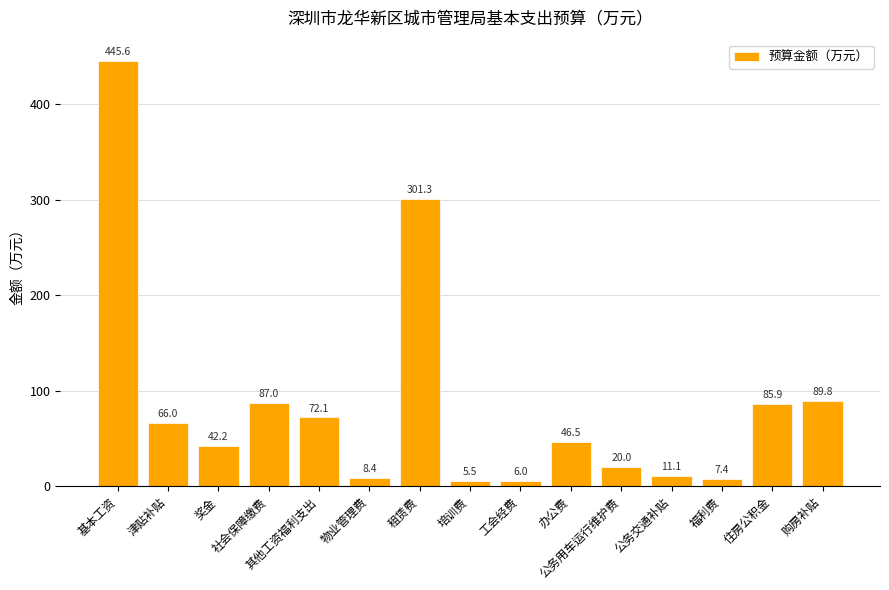

What is the average value?

86.3